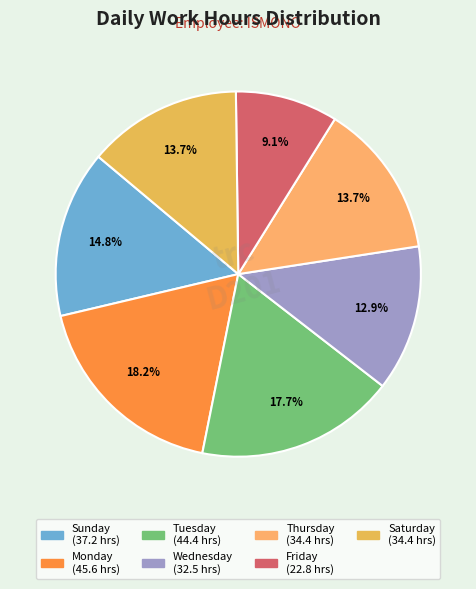

How many segments does this pie chart have?

7